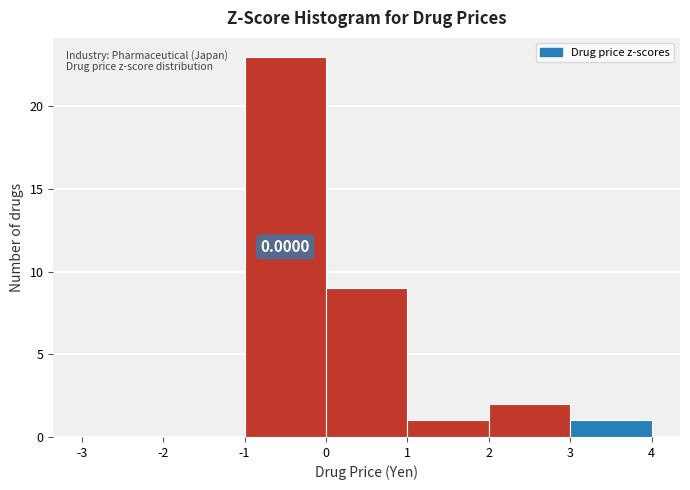

Over which range of the x-axis is the bar tallest?

-1 to 0